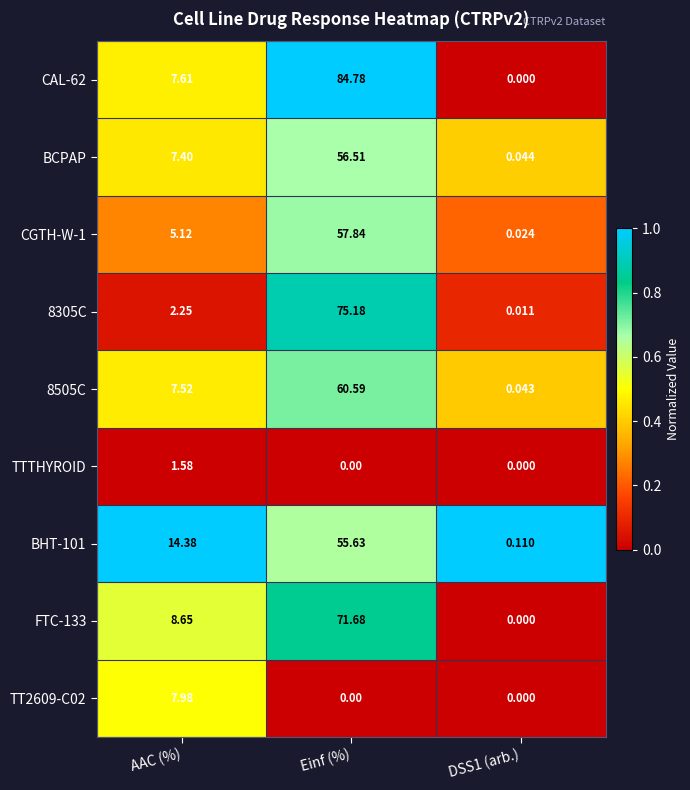

At which category is the sum across all series the highest?

Einf (%)